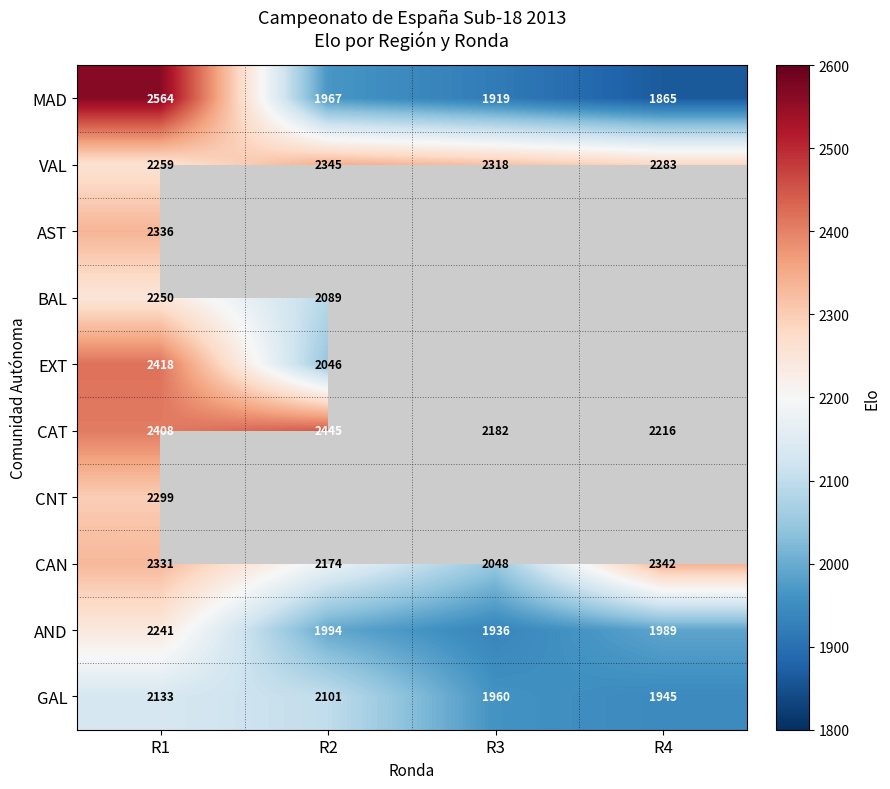

At which category is the sum across all series the highest?

R1